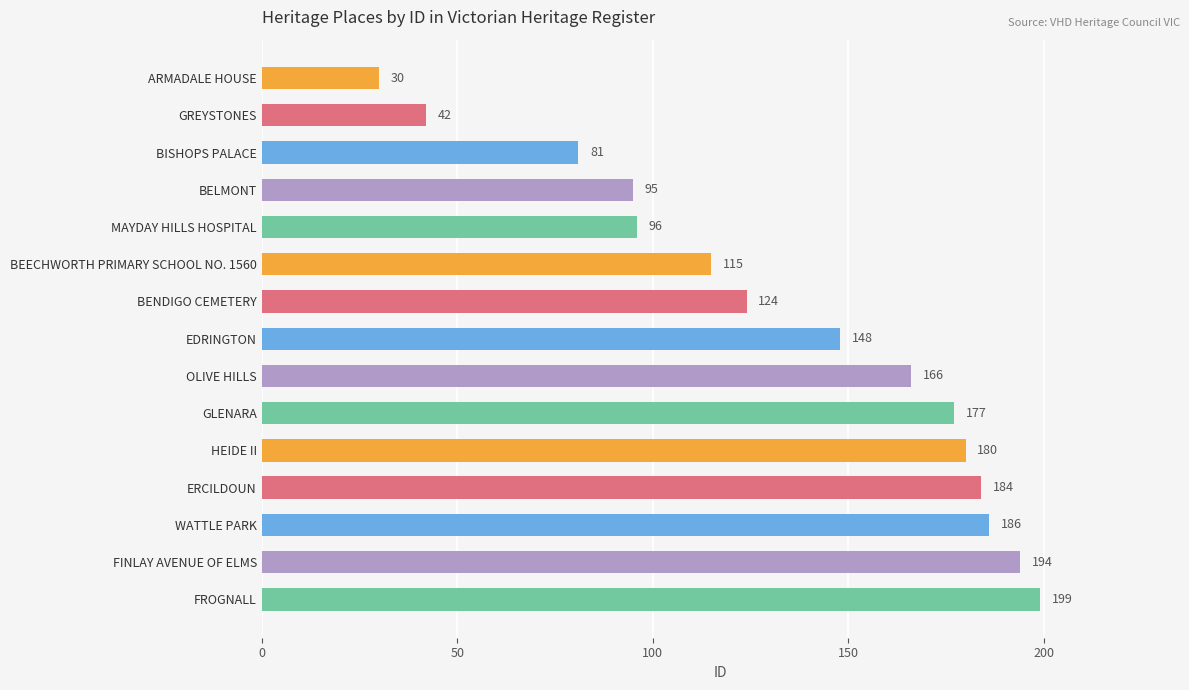

What is the value of the 1st bar from the top?

30